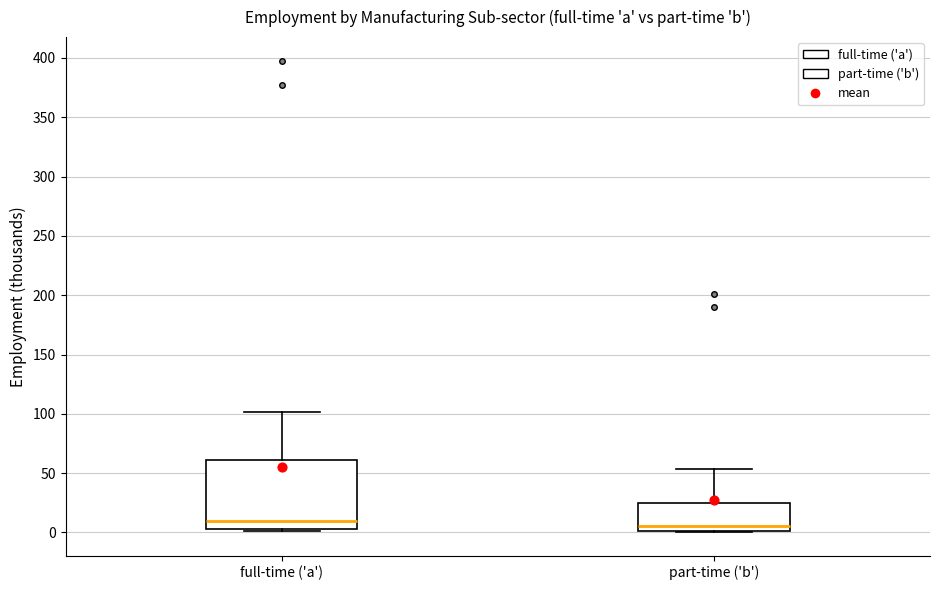

Reading left to right, read every box against the y-axis: the position of its median line, the range the box covers, and the ends of its whiskers. The values are not printed on the chart, so give them approximately, as read against the axis.

full-time ('a'): median 10, box 5 to 60, whiskers 0 to 100
part-time ('b'): median 5, box 0 to 25, whiskers 0 to 55